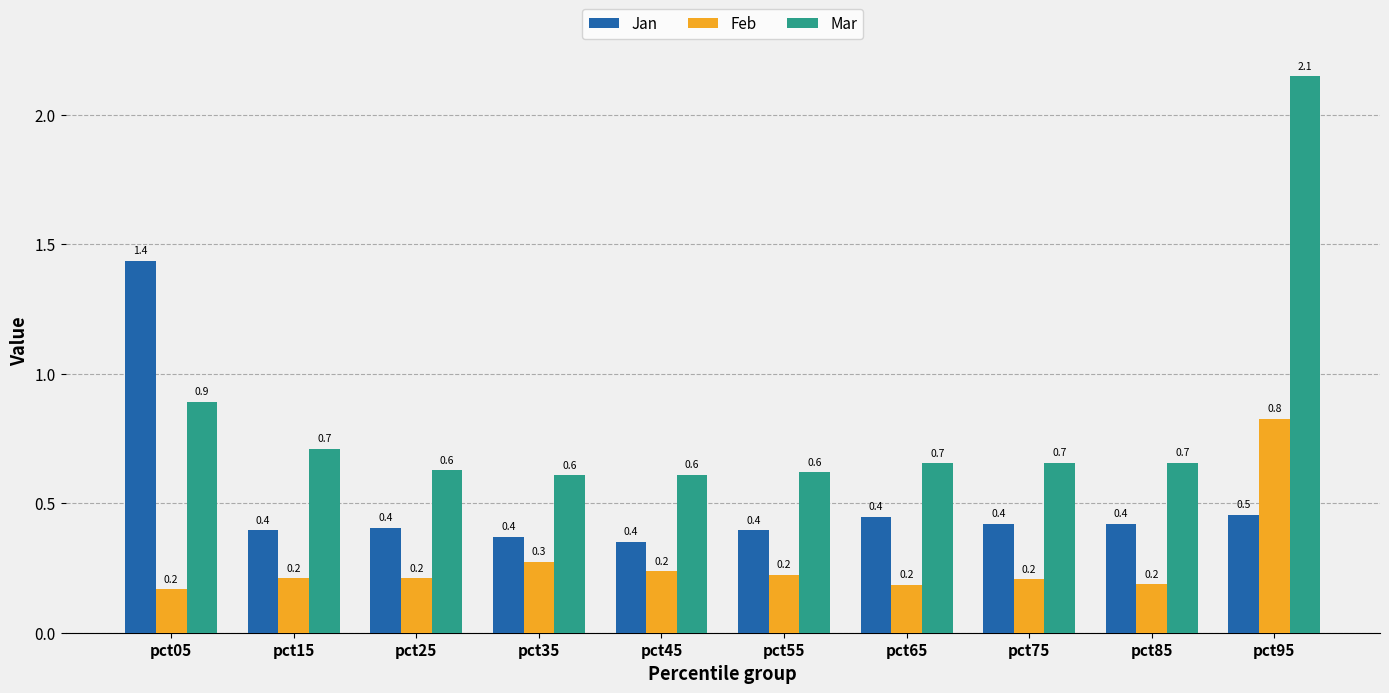

Reading right to left, what are all the values shown in this chart?

Jan: 0.5	0.4	0.4	0.4	0.4	0.4	0.4	0.4	0.4	1.4
Feb: 0.8	0.2	0.2	0.2	0.2	0.2	0.3	0.2	0.2	0.2
Mar: 2.1	0.7	0.7	0.7	0.6	0.6	0.6	0.6	0.7	0.9